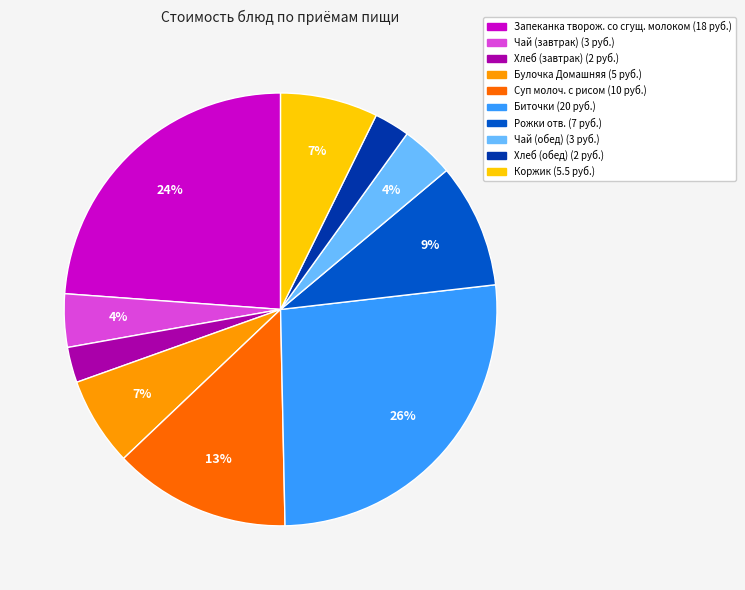

Is there a majority slice in this chart?

No